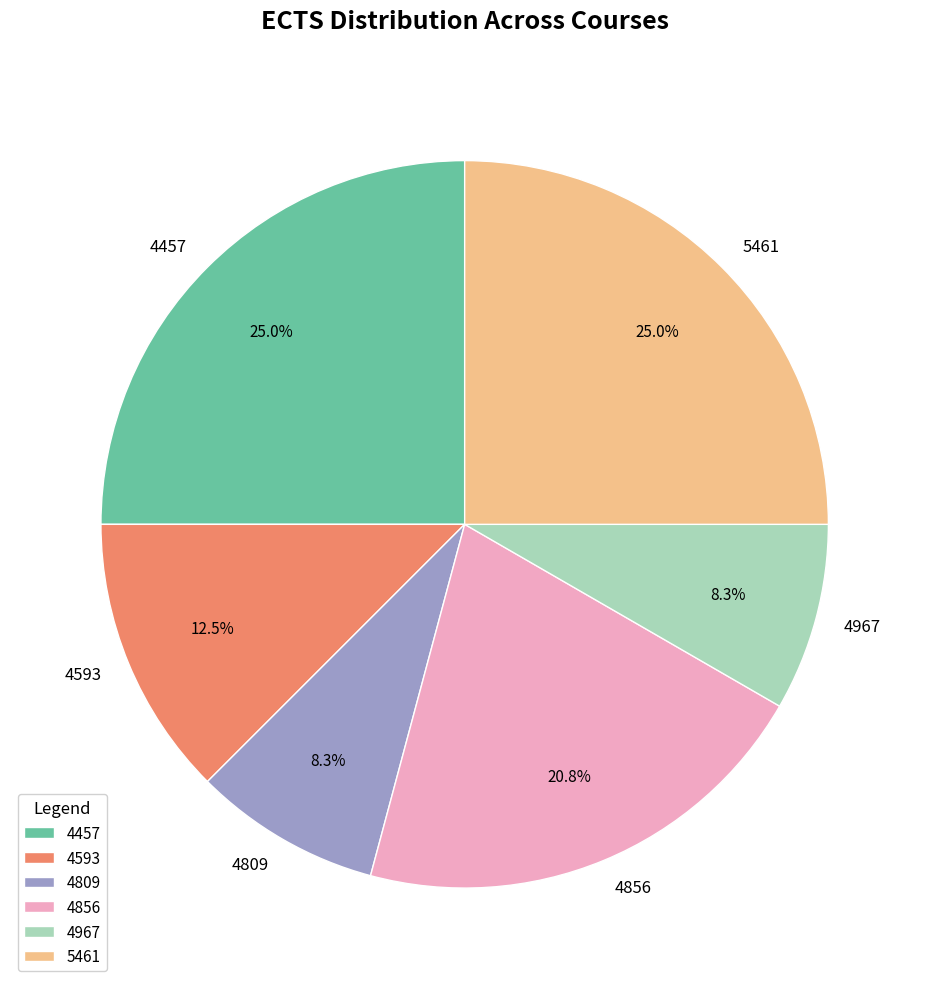

How many slices are in this pie chart?

6